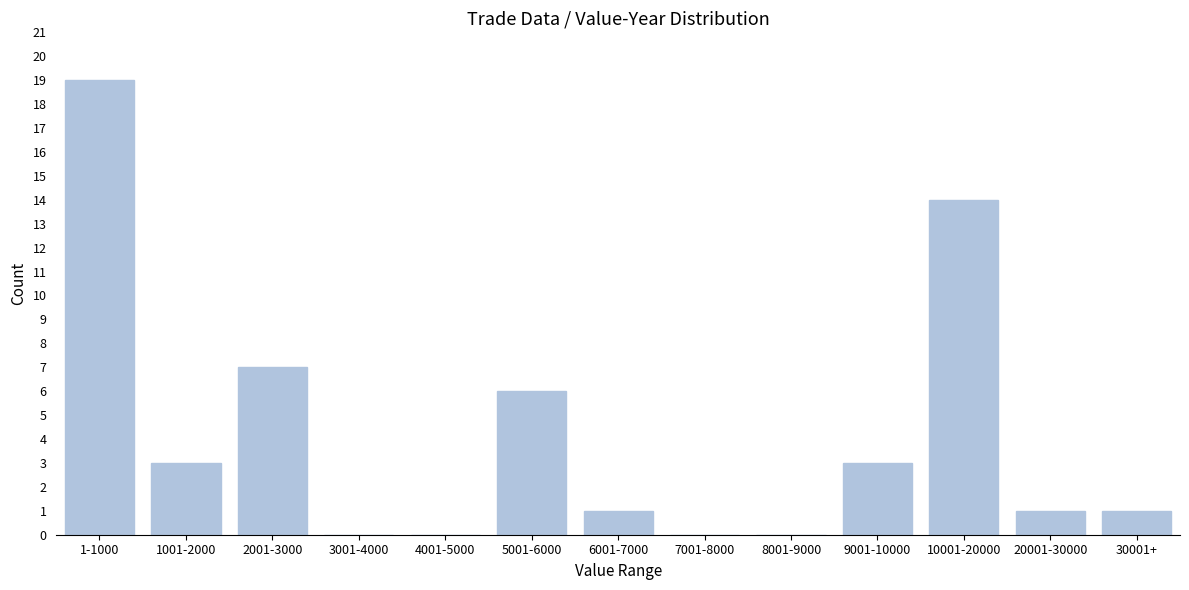

Reading right to left, transcribe all the data shown in this chart.

30001+=1	20001-30000=1	10001-20000=14	9001-10000=3	8001-9000=0	7001-8000=0	6001-7000=1	5001-6000=6	4001-5000=0	3001-4000=0	2001-3000=7	1001-2000=3	1-1000=19